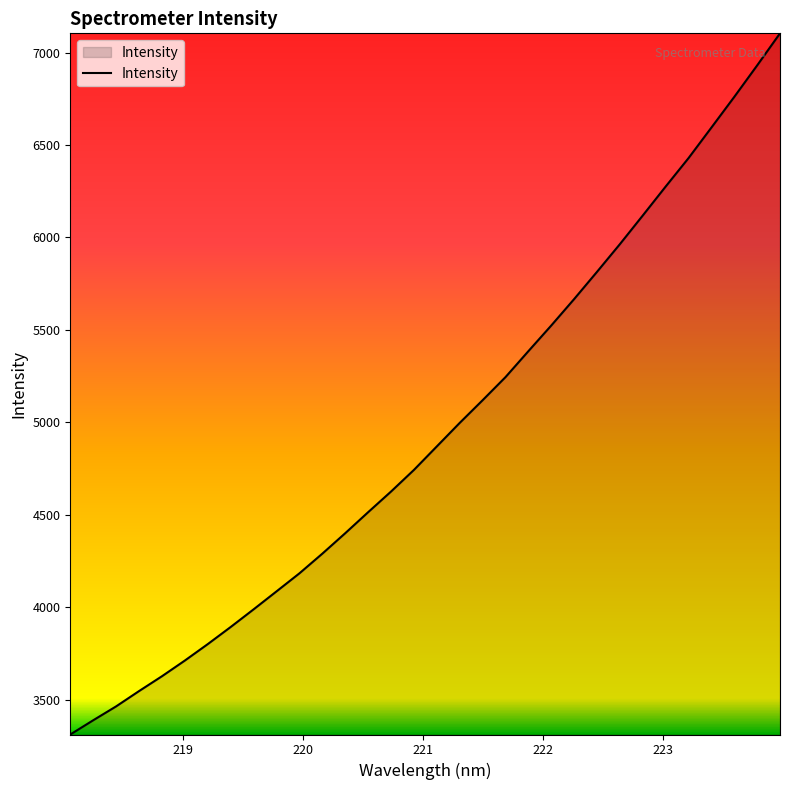

What is the difference between the maximum and minimum values?

3792.9